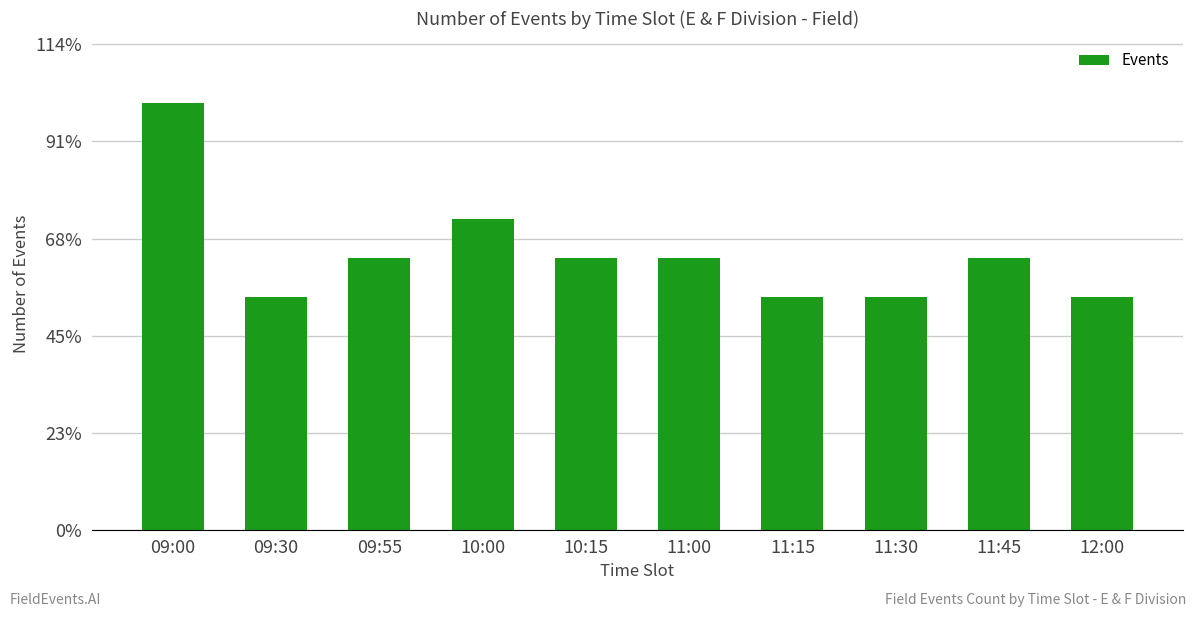

What is the change in value from 11:45 to 12:00?

-2